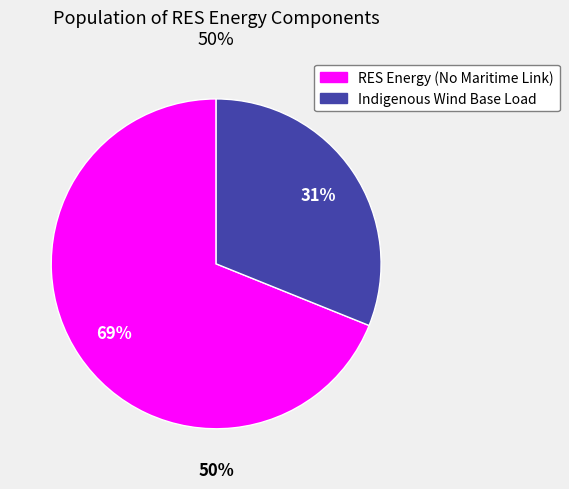

Which slice is the smallest?

Indigenous Wind Base Load